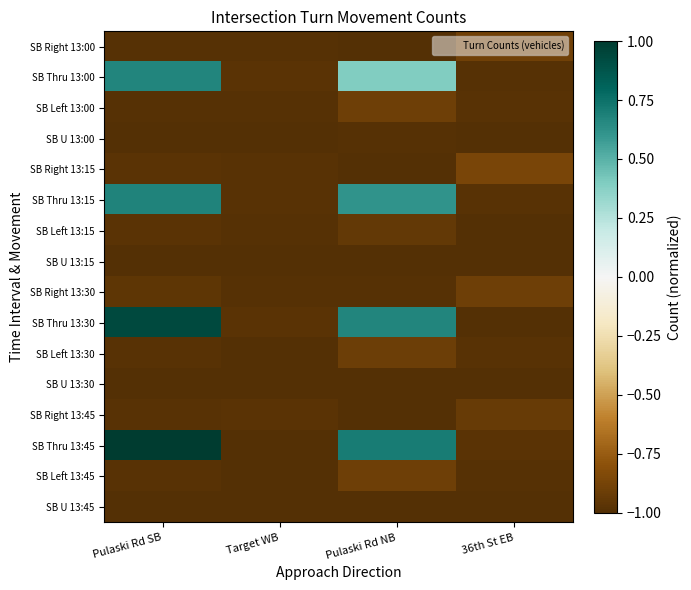

Reading right to left, list all the values displayed in this chart.

SB Right 13:00: 36th St EB=-0.9	Pulaski Rd NB=-1.0	Target WB=-1.0	Pulaski Rd SB=-1.0
SB Thru 13:00: 36th St EB=-1.0	Pulaski Rd NB=0.4	Target WB=-1.0	Pulaski Rd SB=0.7
SB Left 13:00: 36th St EB=-1.0	Pulaski Rd NB=-0.9	Target WB=-1.0	Pulaski Rd SB=-1.0
SB U 13:00: 36th St EB=-1.0	Pulaski Rd NB=-1.0	Target WB=-1.0	Pulaski Rd SB=-1.0
SB Right 13:15: 36th St EB=-0.9	Pulaski Rd NB=-1.0	Target WB=-1.0	Pulaski Rd SB=-1.0
SB Thru 13:15: 36th St EB=-1.0	Pulaski Rd NB=0.6	Target WB=-1.0	Pulaski Rd SB=0.7
SB Left 13:15: 36th St EB=-1.0	Pulaski Rd NB=-0.9	Target WB=-1.0	Pulaski Rd SB=-1.0
SB U 13:15: 36th St EB=-1.0	Pulaski Rd NB=-1.0	Target WB=-1.0	Pulaski Rd SB=-1.0
SB Right 13:30: 36th St EB=-0.9	Pulaski Rd NB=-1.0	Target WB=-1.0	Pulaski Rd SB=-1.0
SB Thru 13:30: 36th St EB=-1.0	Pulaski Rd NB=0.7	Target WB=-1.0	Pulaski Rd SB=0.9
SB Left 13:30: 36th St EB=-1.0	Pulaski Rd NB=-0.9	Target WB=-1.0	Pulaski Rd SB=-1.0
SB U 13:30: 36th St EB=-1.0	Pulaski Rd NB=-1.0	Target WB=-1.0	Pulaski Rd SB=-1.0
SB Right 13:45: 36th St EB=-0.9	Pulaski Rd NB=-1.0	Target WB=-1.0	Pulaski Rd SB=-1.0
SB Thru 13:45: 36th St EB=-1.0	Pulaski Rd NB=0.7	Target WB=-1.0	Pulaski Rd SB=1.0
SB Left 13:45: 36th St EB=-1.0	Pulaski Rd NB=-0.9	Target WB=-1.0	Pulaski Rd SB=-1.0
SB U 13:45: 36th St EB=-1.0	Pulaski Rd NB=-1.0	Target WB=-1.0	Pulaski Rd SB=-1.0